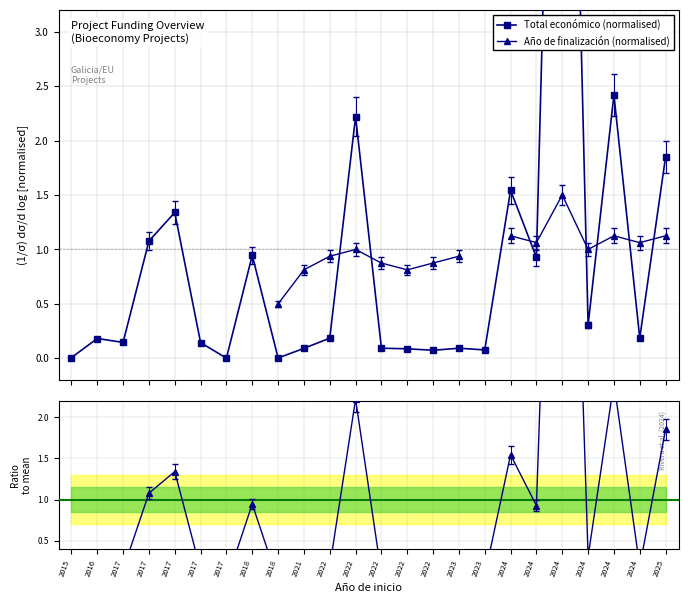

What is the maximum value shown in the chart?

10.0